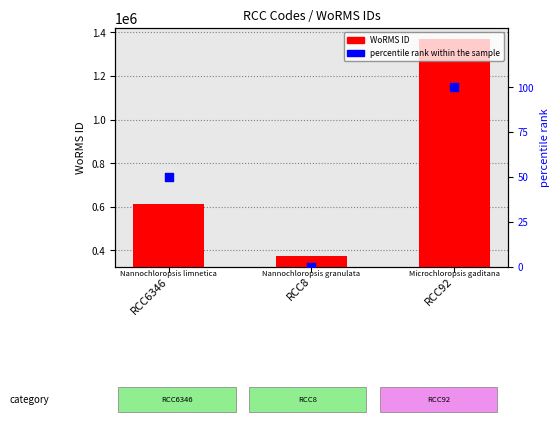

Which series has the largest total across all categories?

WoRMS ID